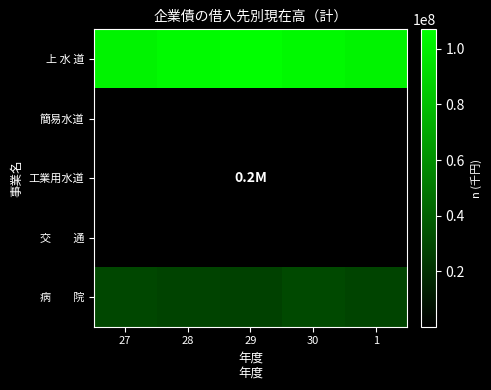

How many distinct data groups are displayed?

5